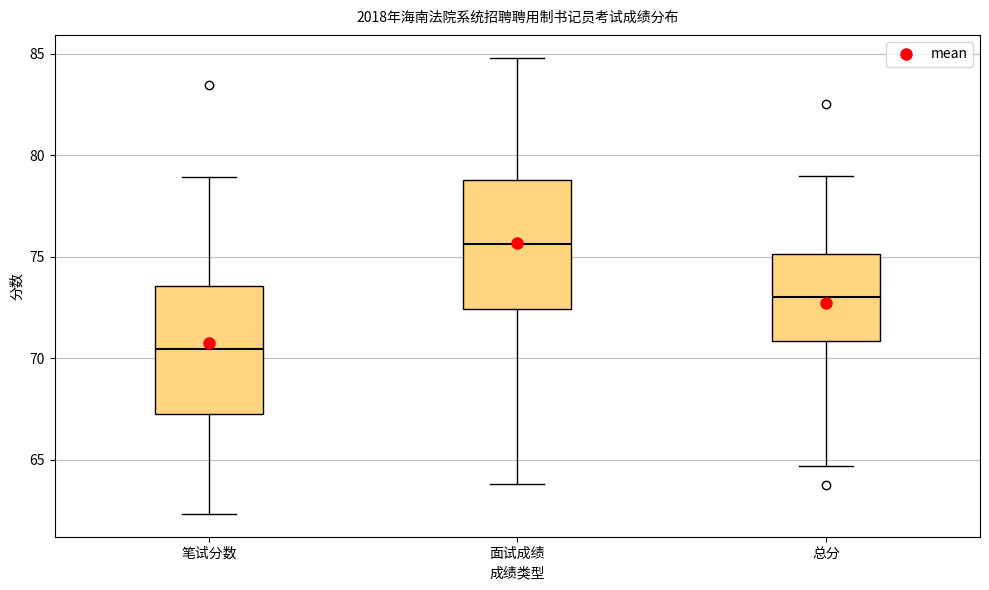

Where does the lower whisker of the box for 总分 end on the y-axis? The values are not printed on the chart, so give them approximately, as read against the axis.

64.5